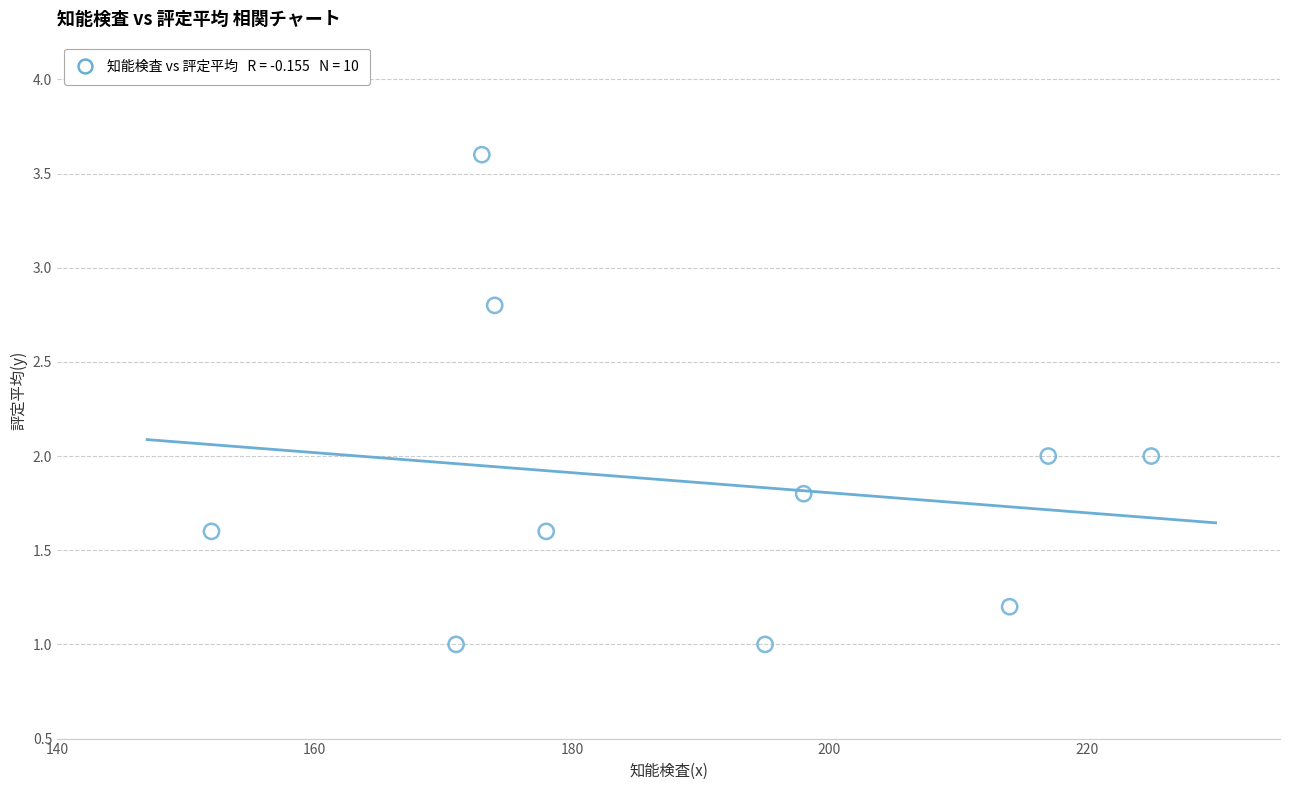

What is the average X value?

189.7